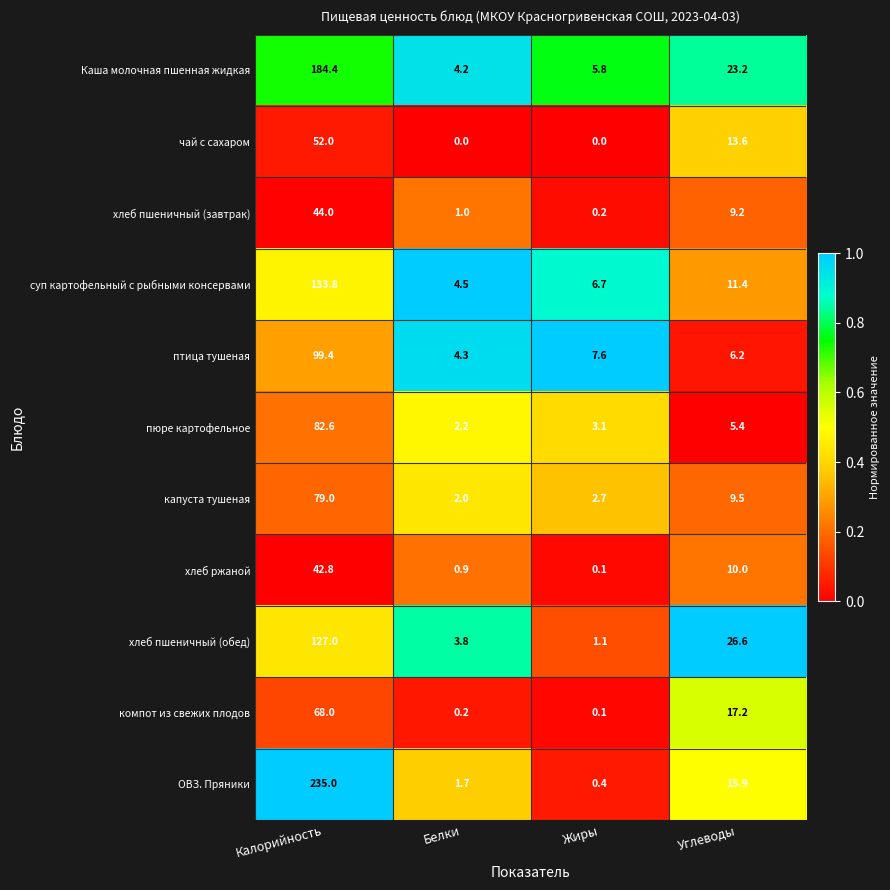

What is the sum of the птица тушеная values at Жиры and Углеводы?

13.8